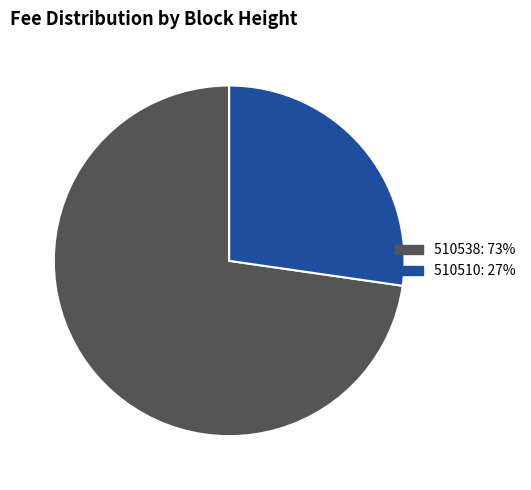

Is the sum of 510538: 73% and 510510: 27% greater than half?

Yes